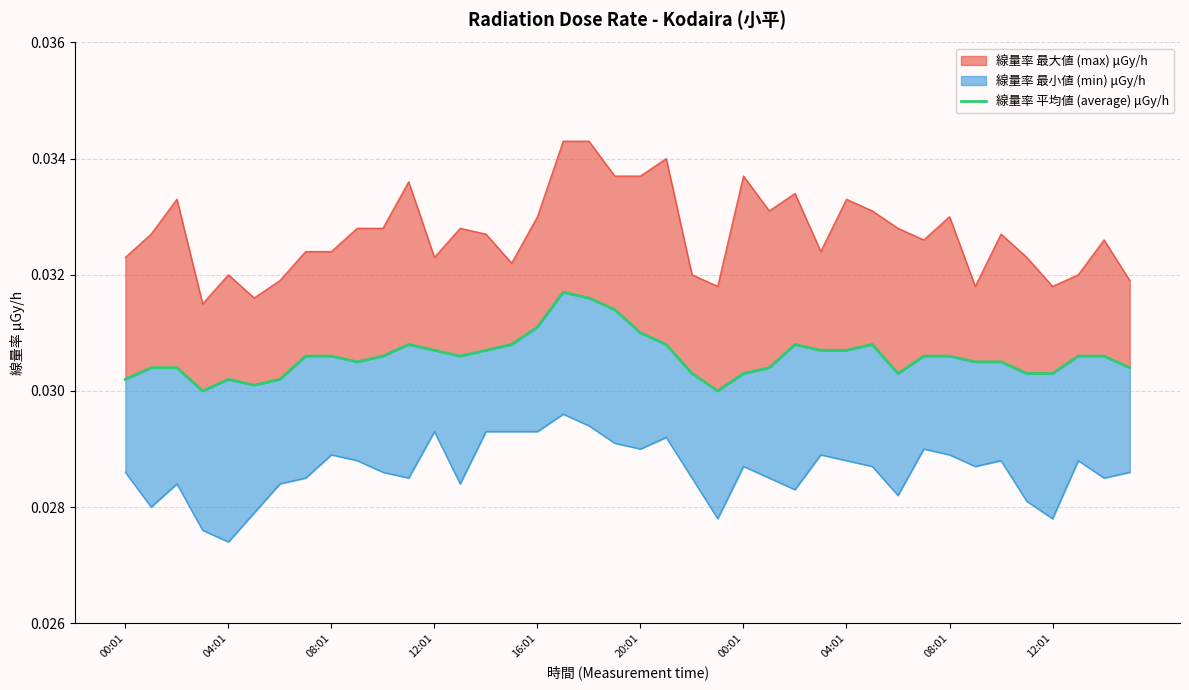

True or false: the data has more than 1 interior local peaks.

True